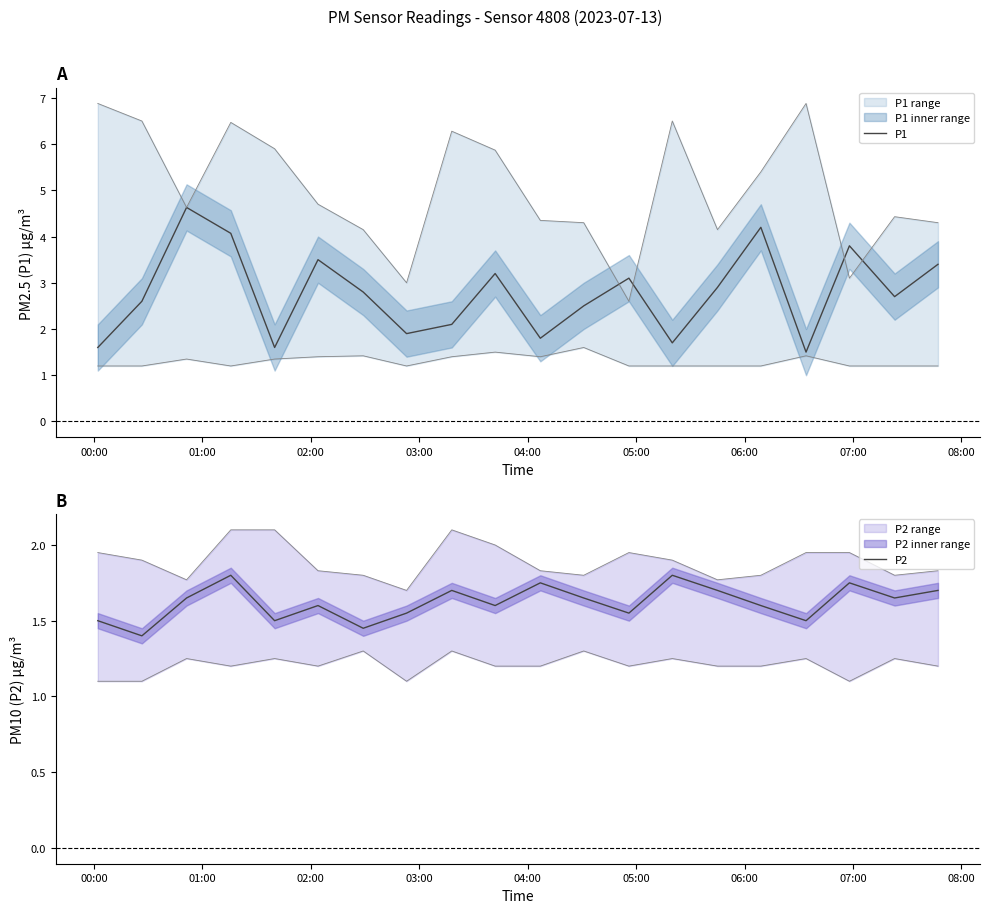

The P1 series shows 1.6 at 00:00. True or false?

True